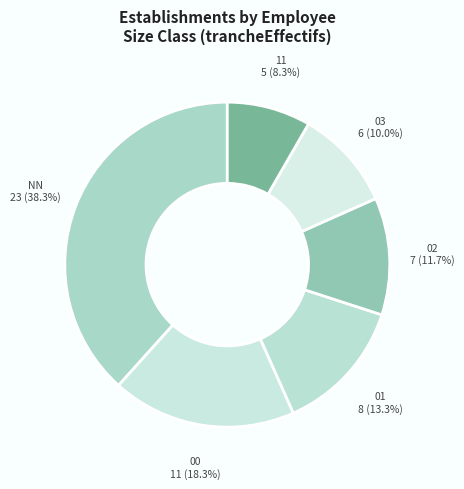

Count the number of slices in the pie.

6